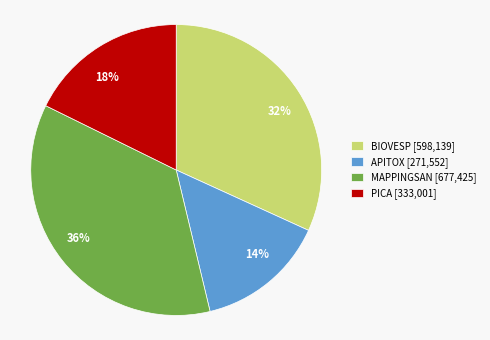

To the nearest percent, what is the difference between the largest and smallest slice percentages?

22%